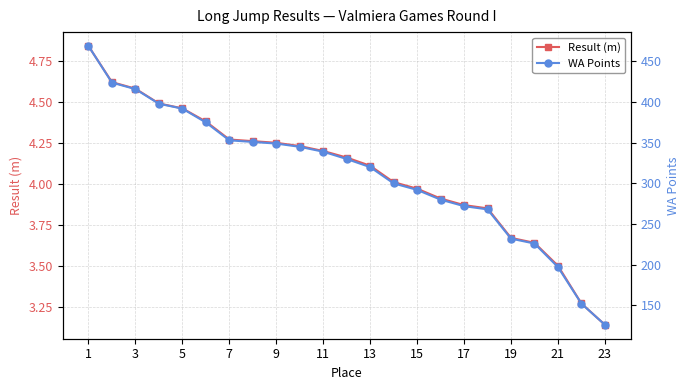

What is the maximum value shown in the chart?

469.0